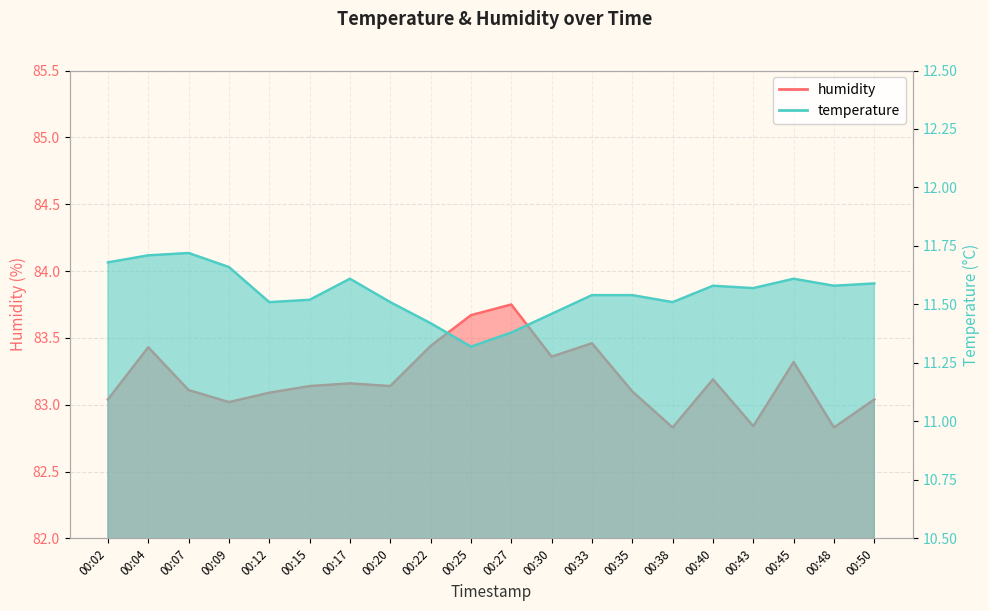

Does the chart display data point markers on the line(s)?

No